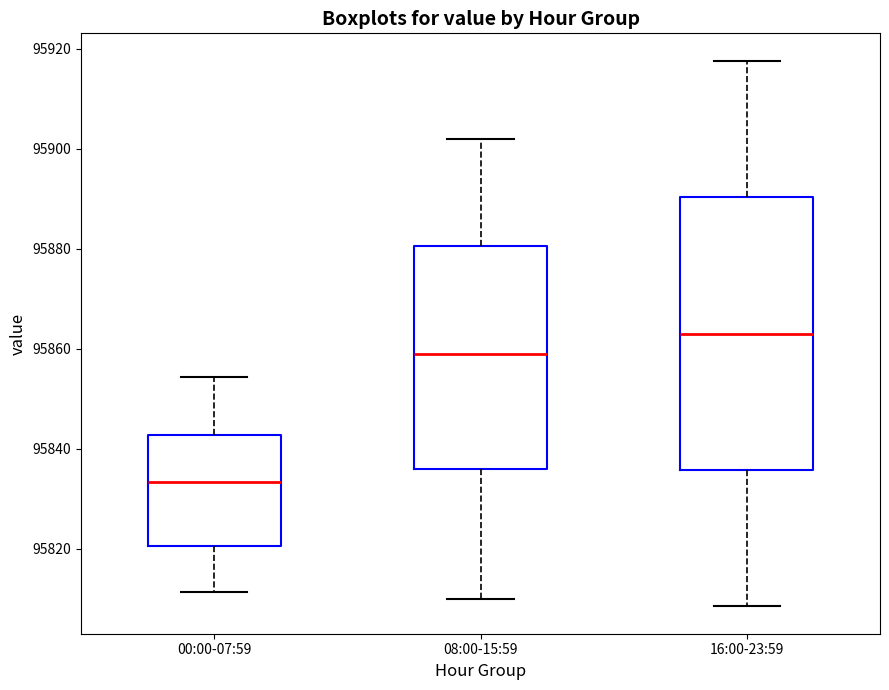

Where is the lower edge of the box for 16:00-23:59 on the y-axis? The values are not printed on the chart, so give them approximately, as read against the axis.

95836